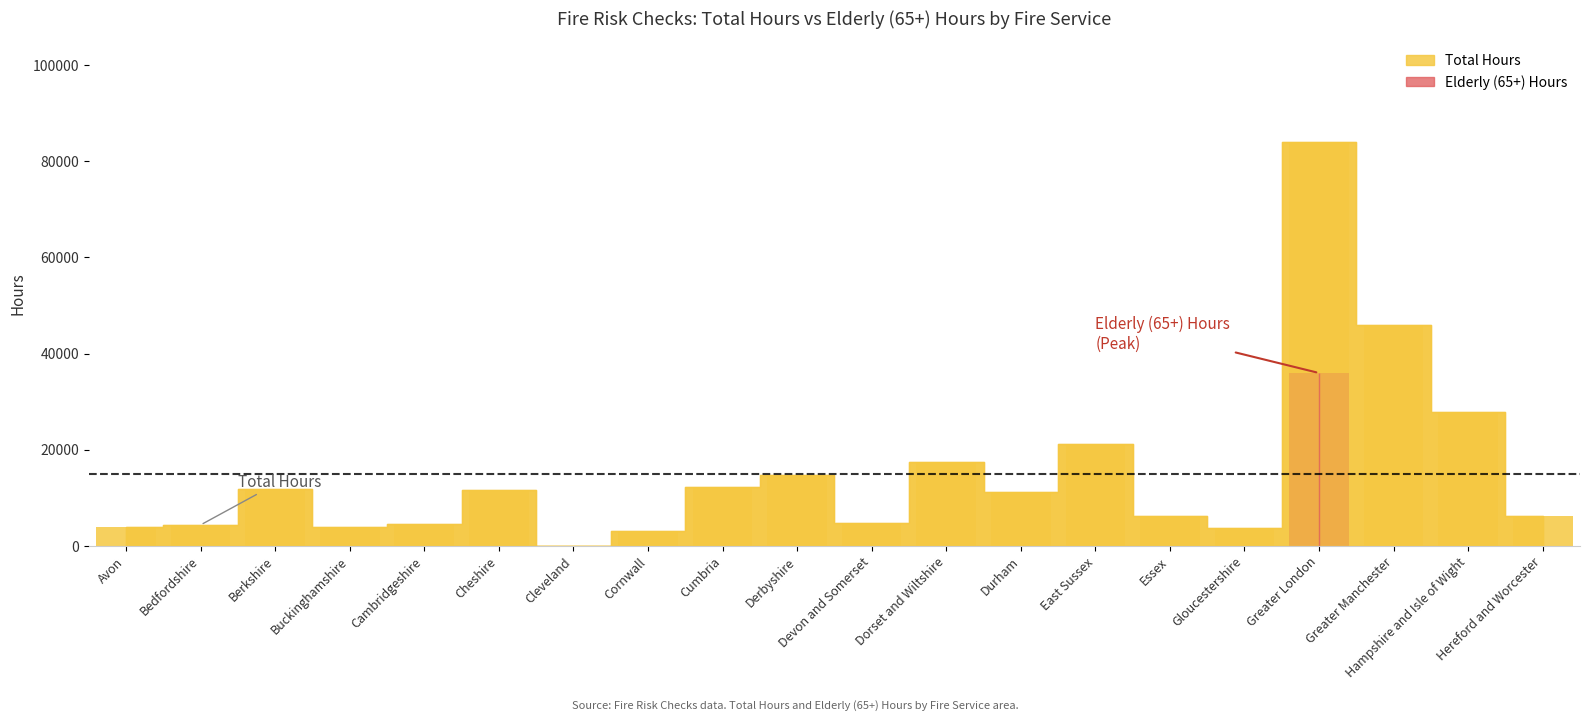

What is the difference between the maximum and minimum values?

83945.0